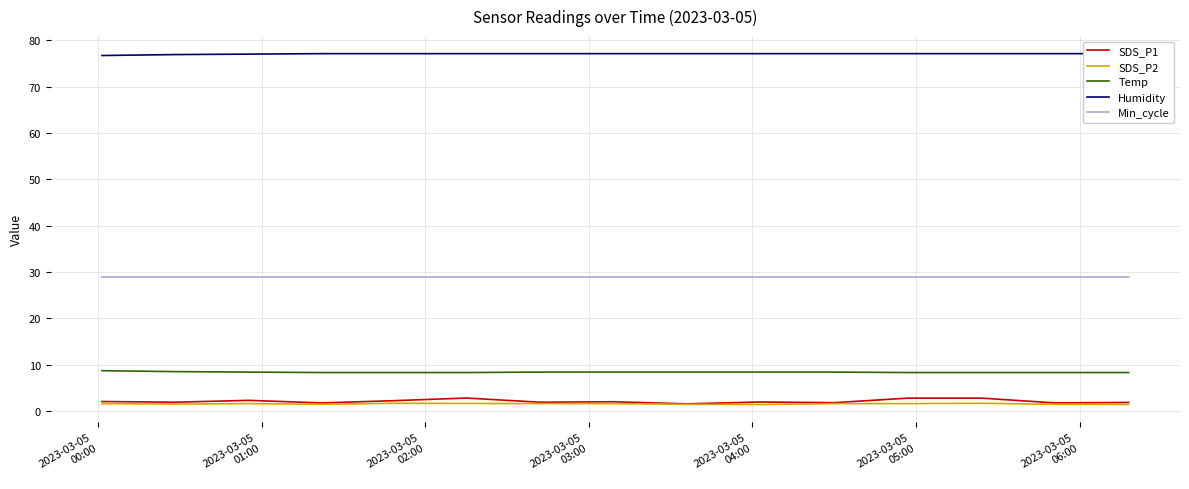

What is the highest value of the Temp series?

8.7